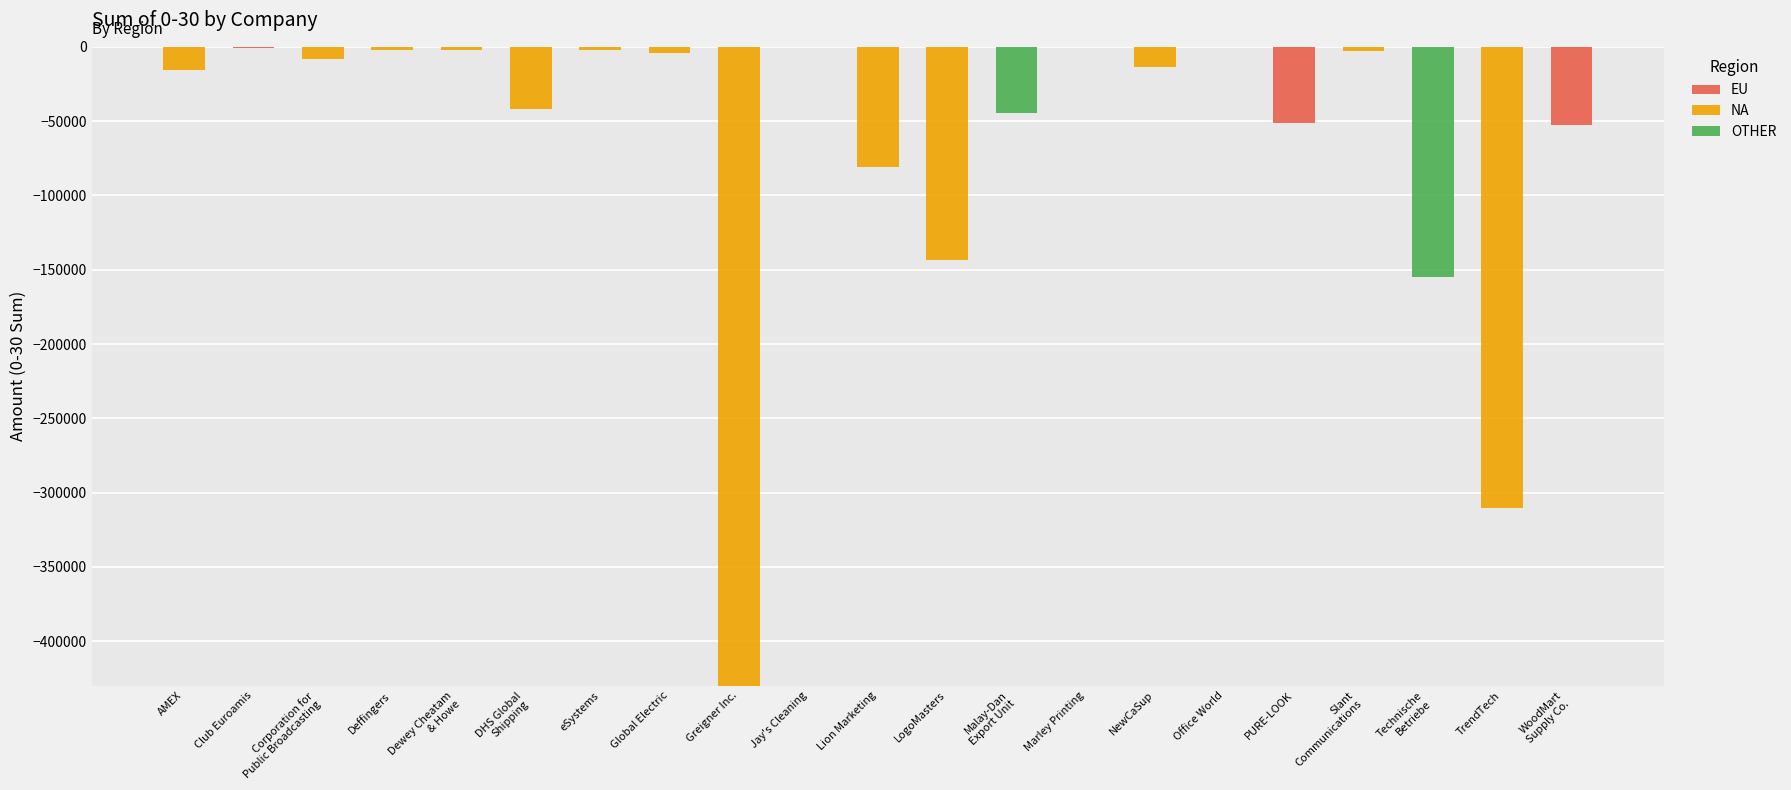

How many series are shown in this chart?

3